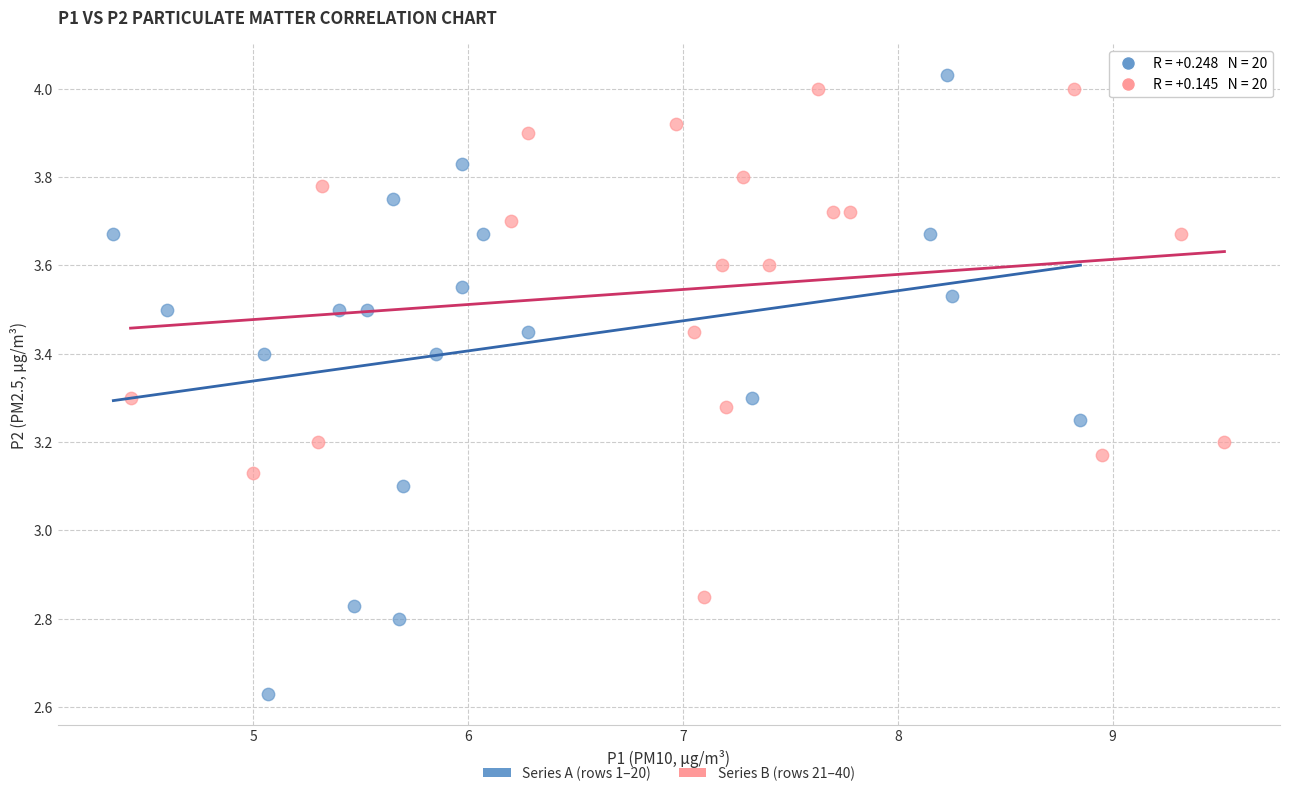

Which series contains the lowest Y value?

Series A (rows 1–20)